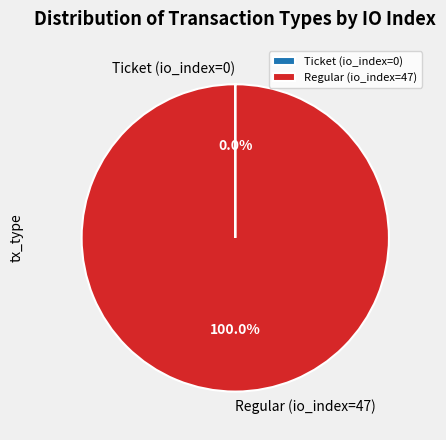

Which category has the biggest portion of the pie?

Regular (io_index=47)